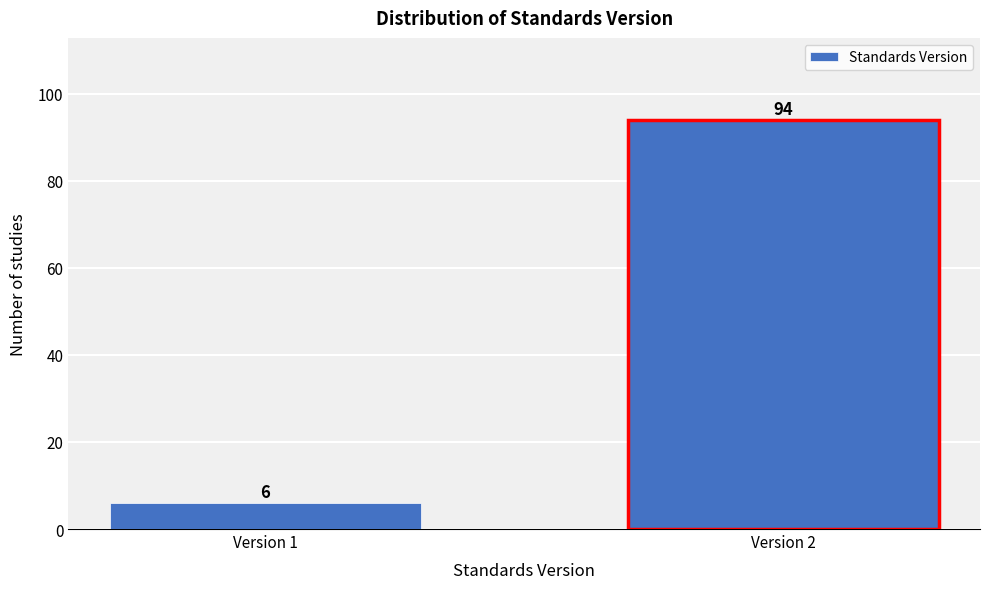

Reading right to left, what are all the values shown in this chart?

94	6